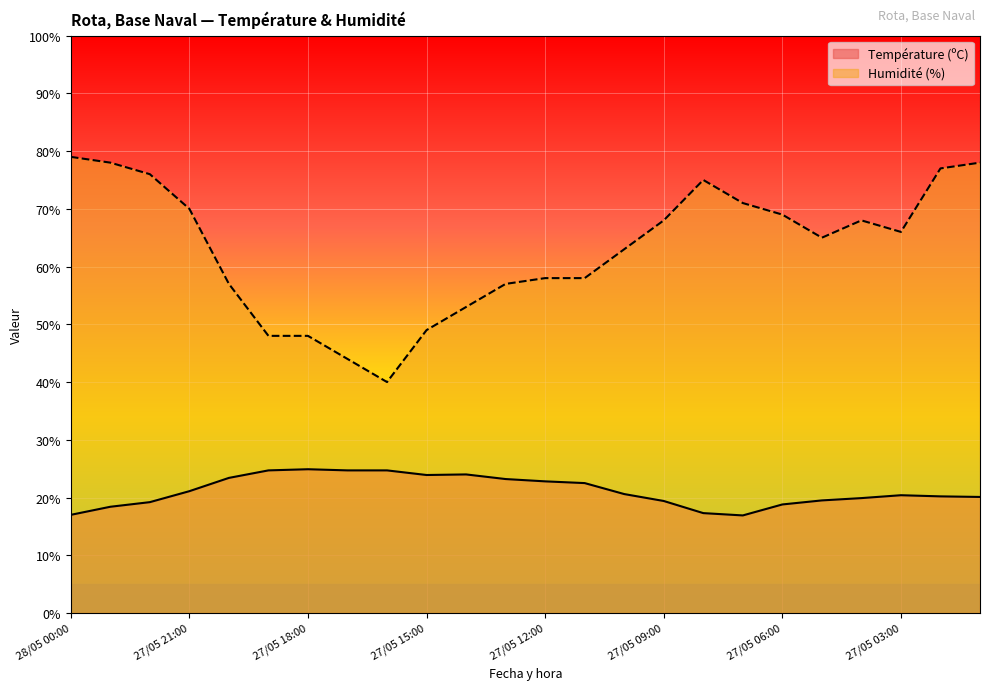

True or false: Température (ºC) and Humidité (%) intersect in this chart.

False